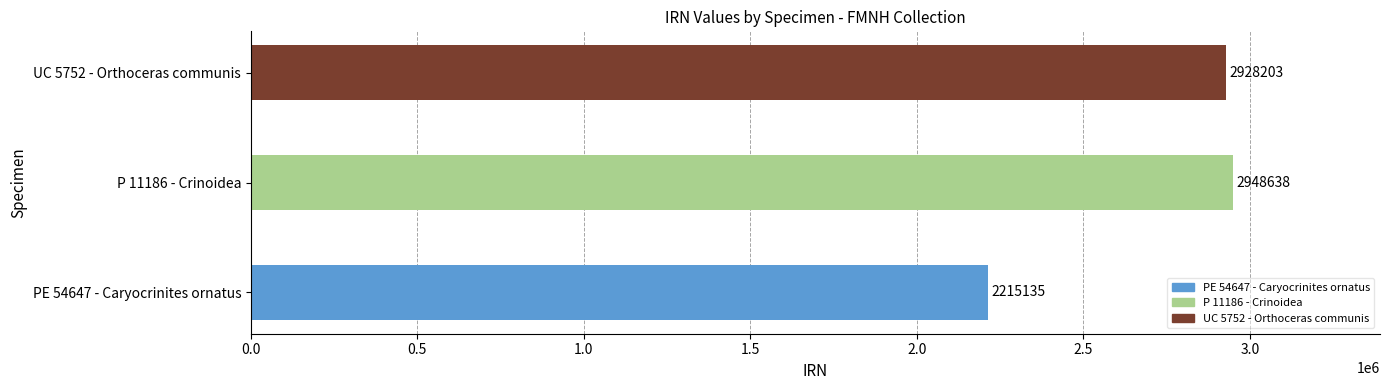

How many bars are there in total?

3